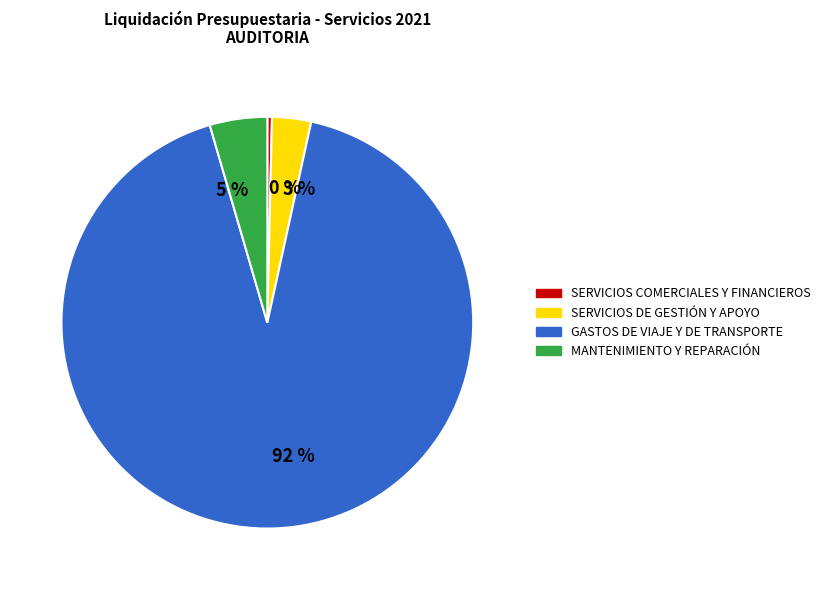

Which category has the smallest portion of the pie?

SERVICIOS COMERCIALES Y FINANCIEROS